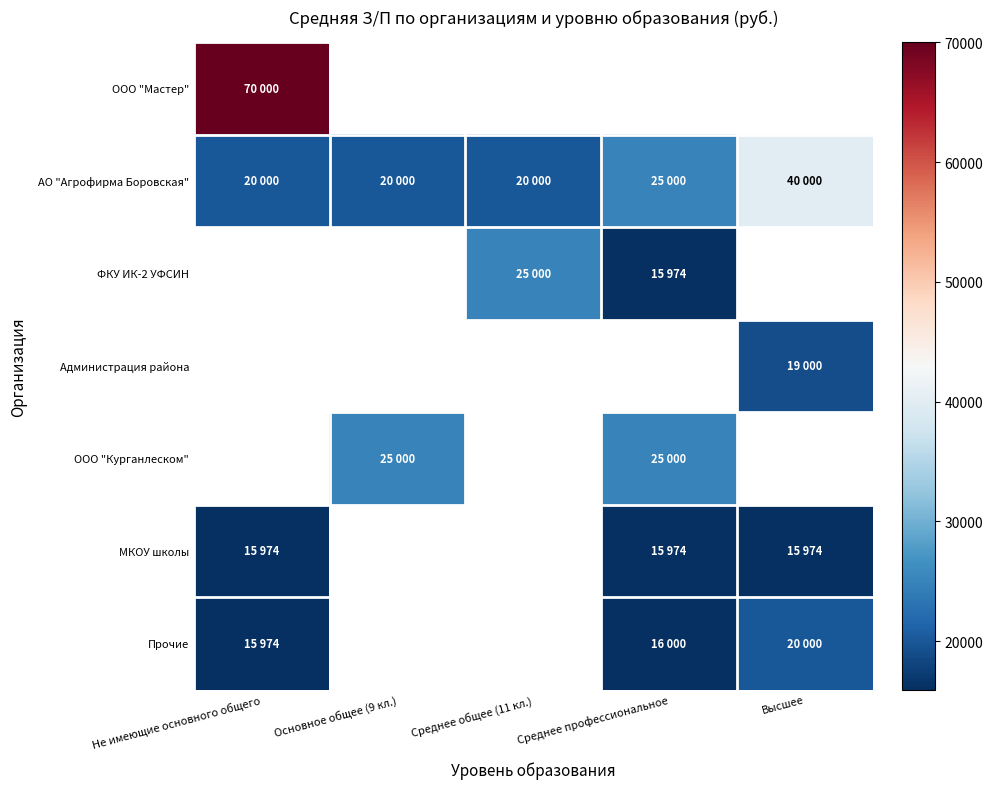

Rank the categories by АО "Агрофирма Боровская" value from highest to lowest.

Высшее, Среднее профессиональное, Не имеющие основного общего, Основное общее (9 кл.), Среднее общее (11 кл.)